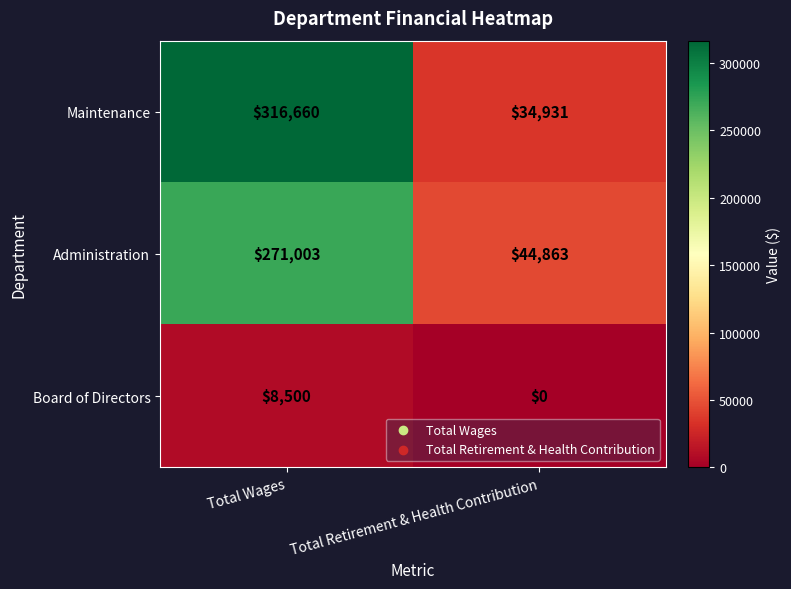

Which series has the widest spread of values?

Maintenance